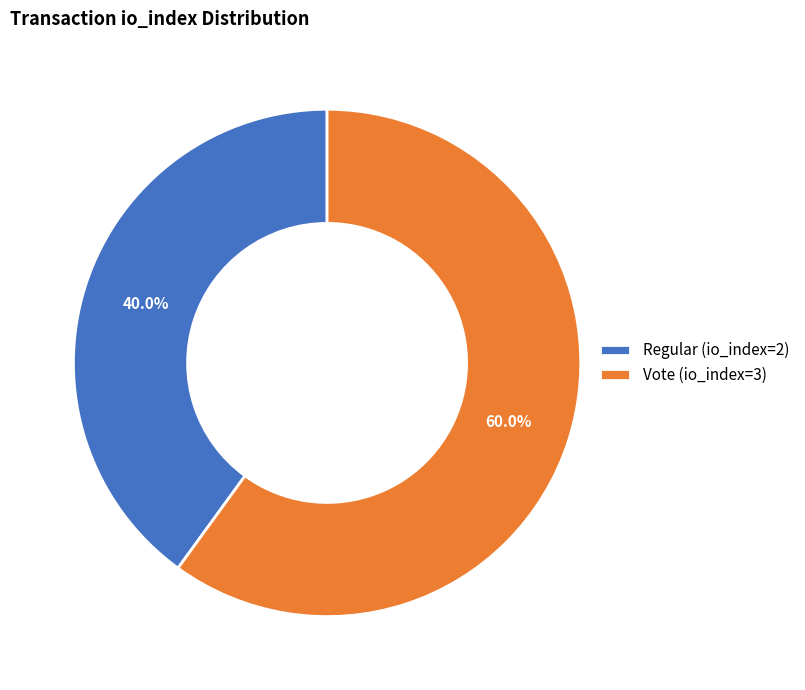

Count the number of slices in the pie.

2